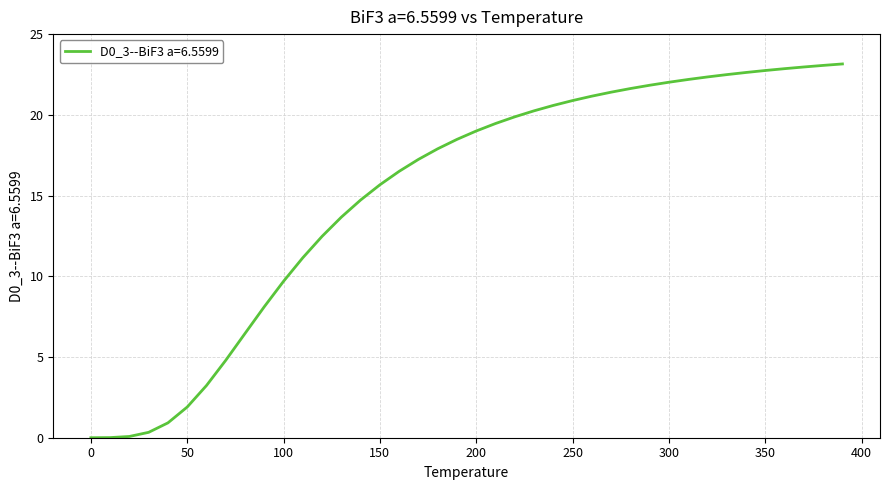

What is the maximum value shown in the chart?

23.2